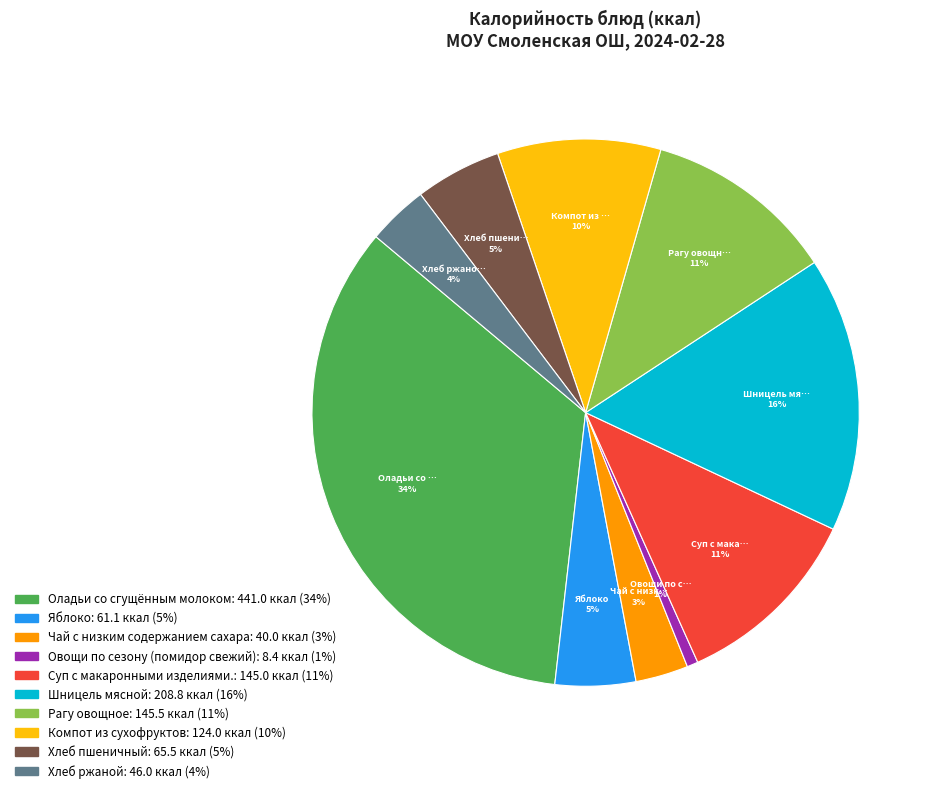

To the nearest percent, what is the average slice percentage?

10%